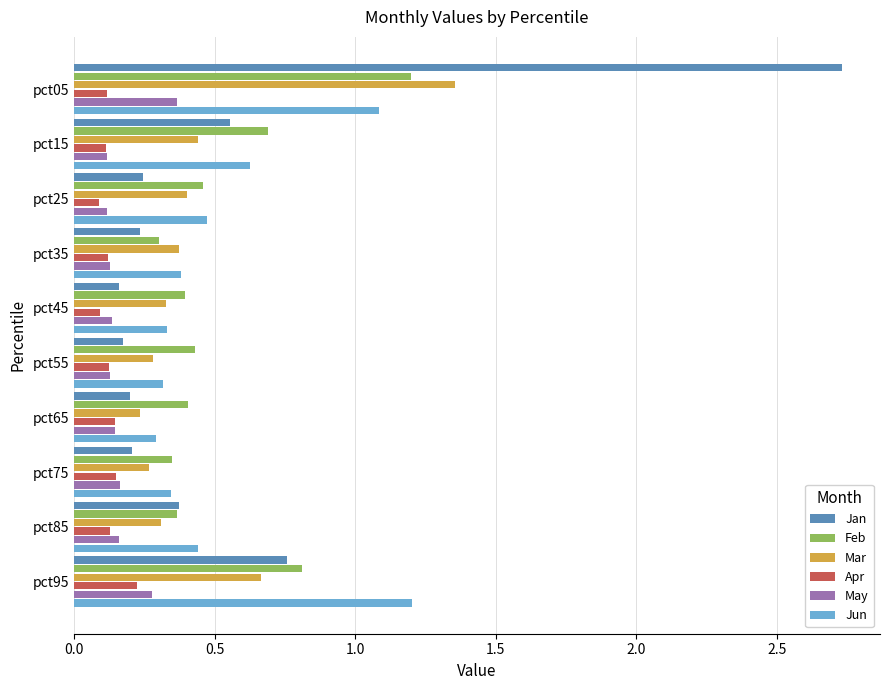

Is it true that Feb equals 0.7 at pct15?

True